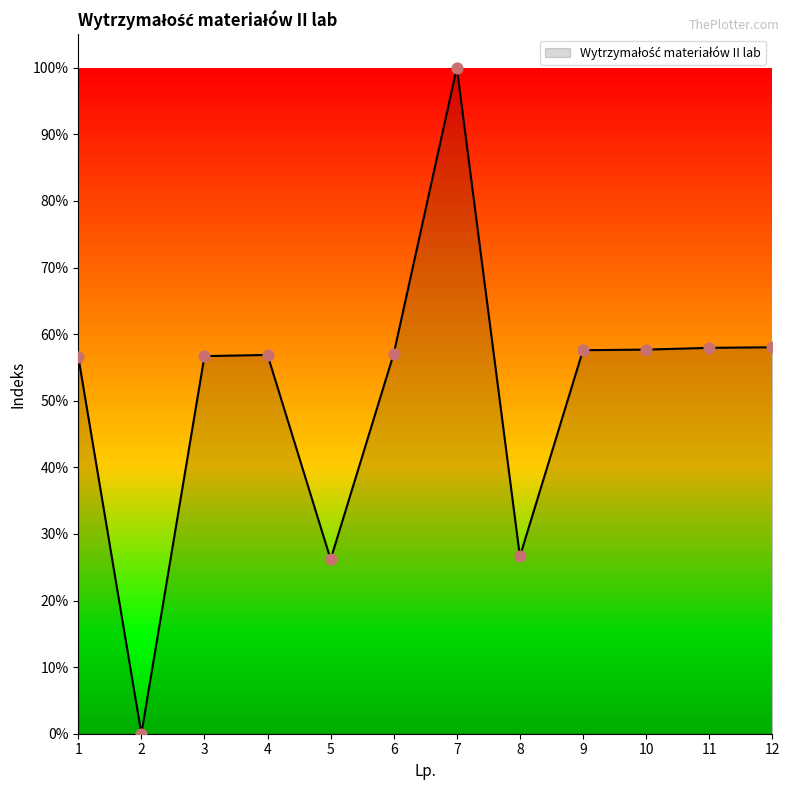

What is the change in value from 2 to 5?

+26.2